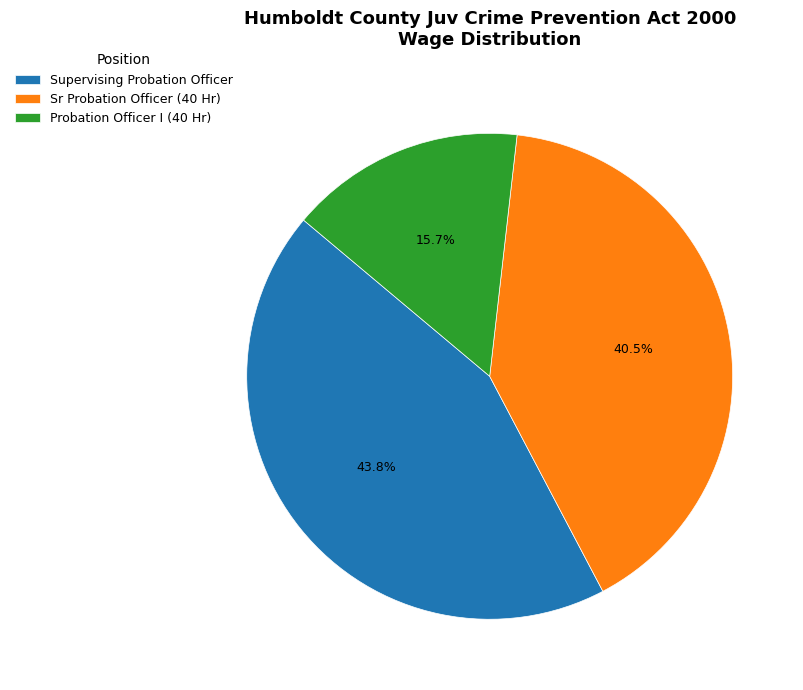

Does Sr Probation Officer (40 Hr) account for over 50% of the chart?

No